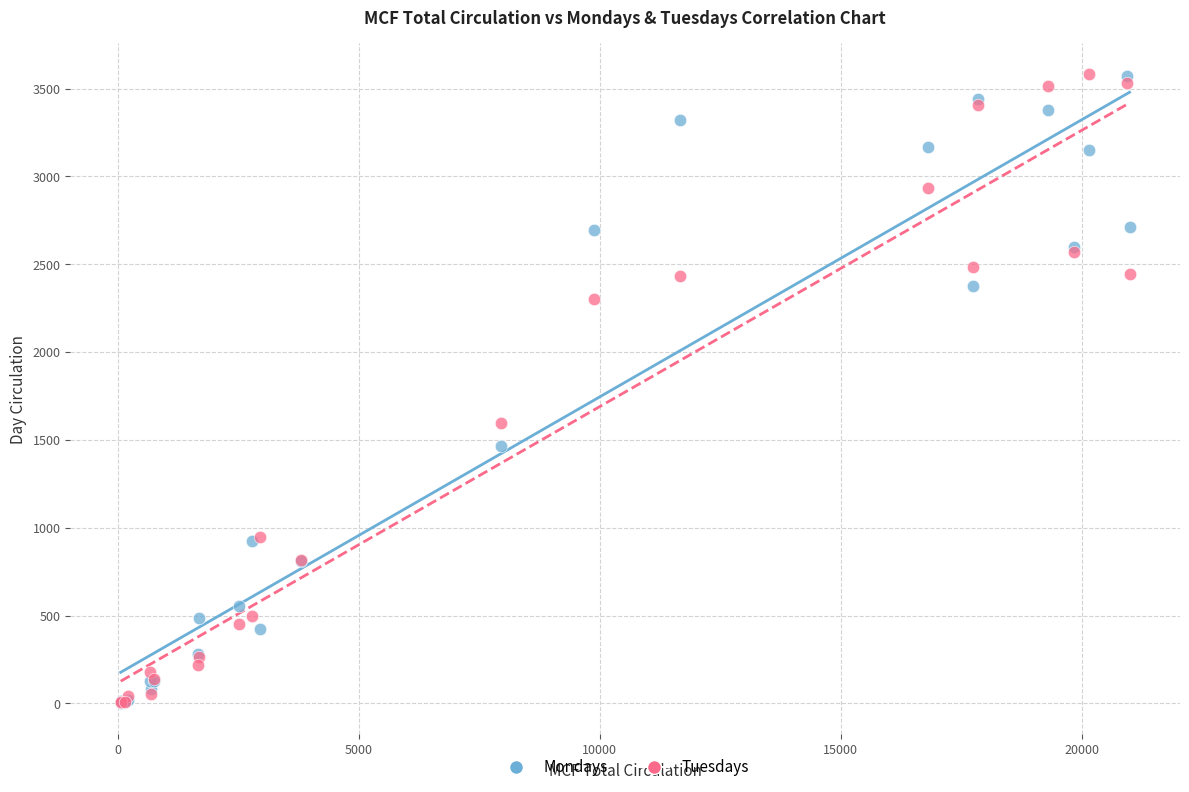

Across all series, what Y value is closest to 1791?

1595